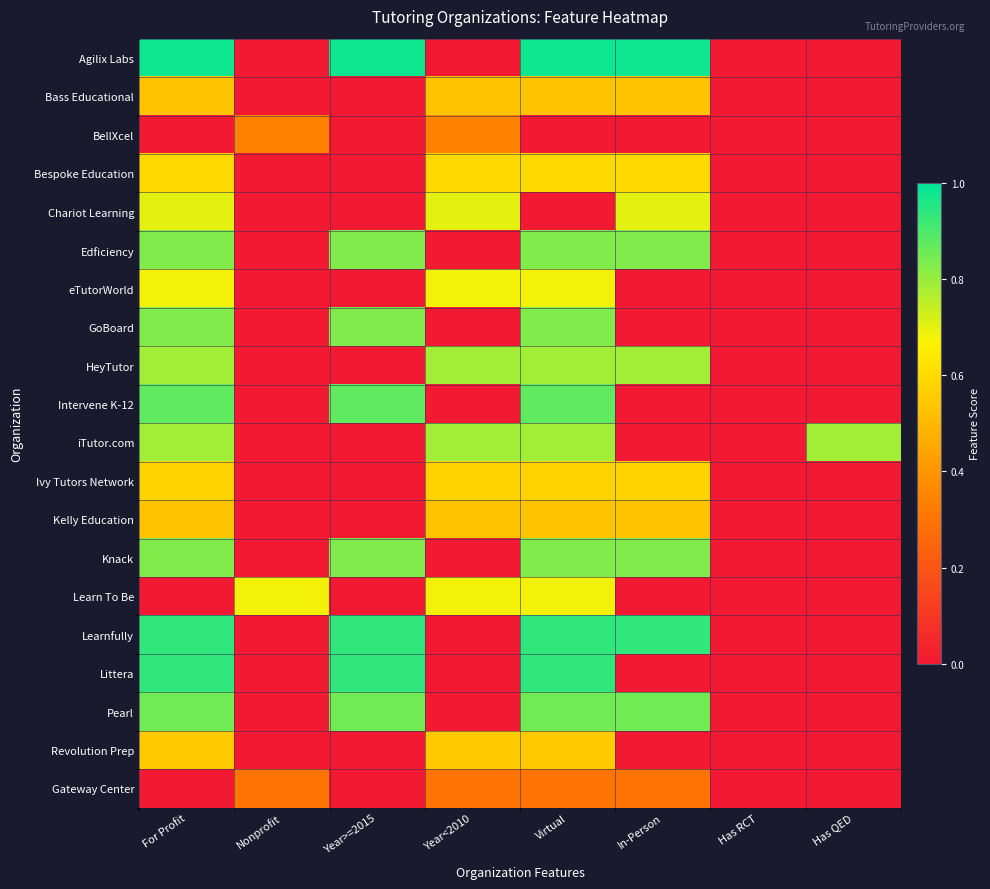

At which category is the sum across all series the highest?

Virtual